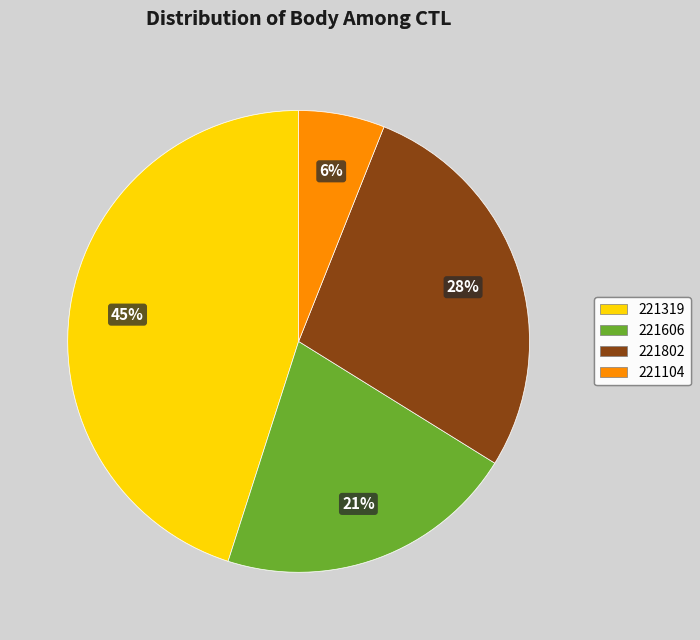

Combined, do 221802 and 221319 account for over 50%?

Yes